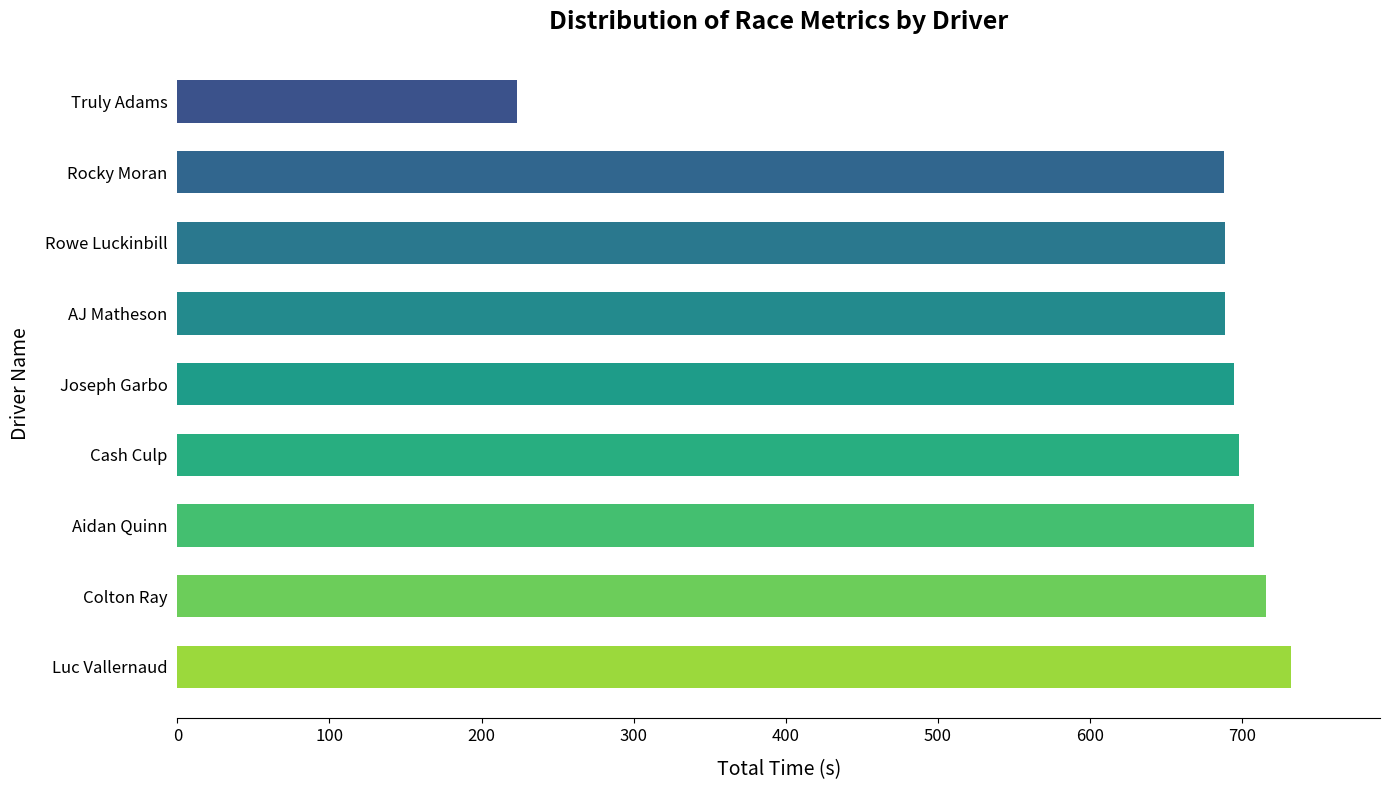

What value does the data have at Rocky Moran?

688.4